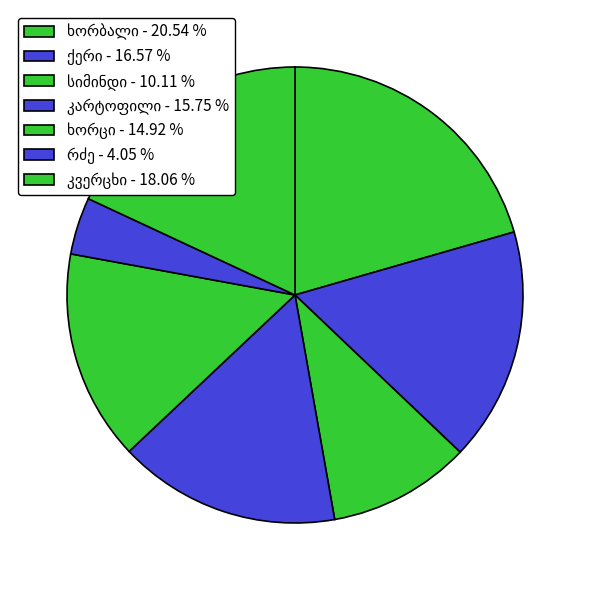

True or false: სიმინდი accounts for 10% of the total.

True